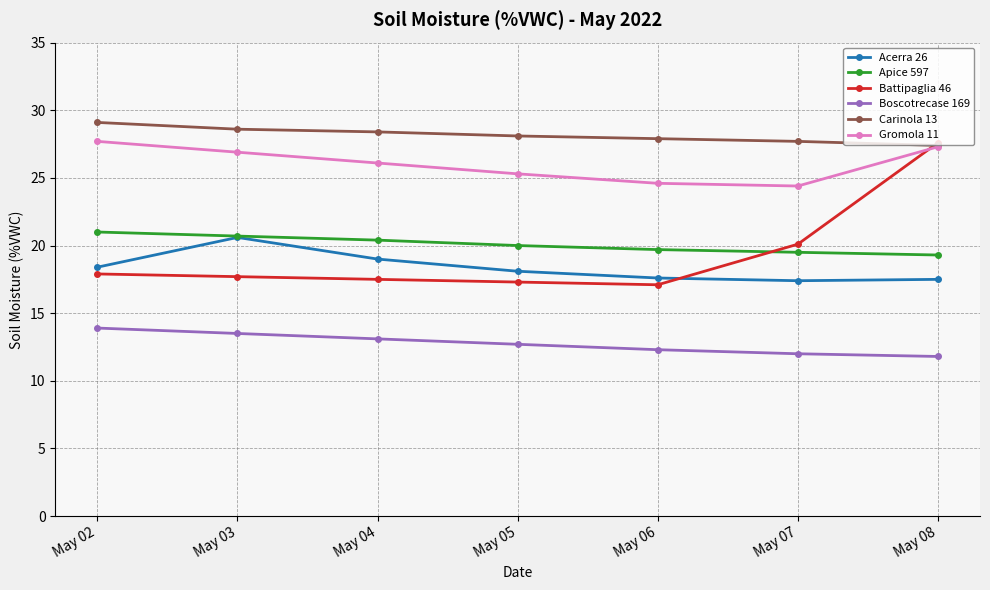

How many lines are shown in the chart?

6